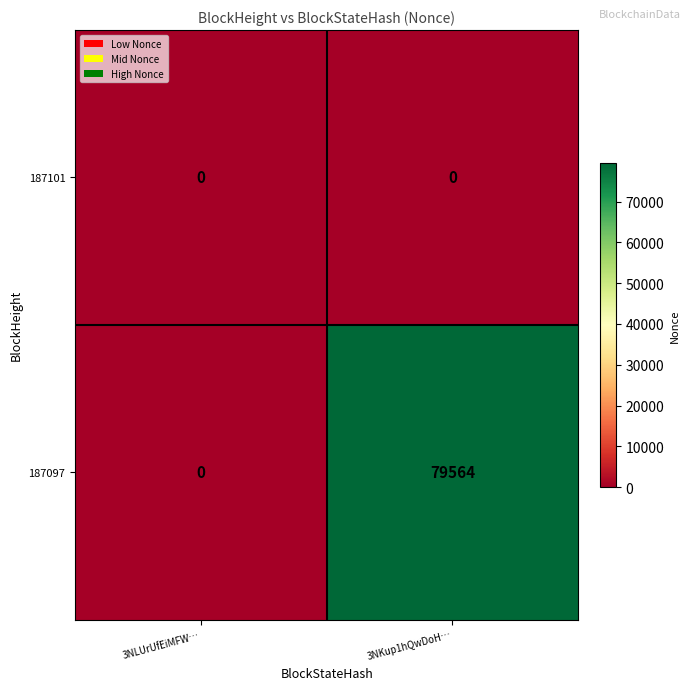

The value of 187101 at 3NLUrUfEiMFW… is 0. True or false?

True